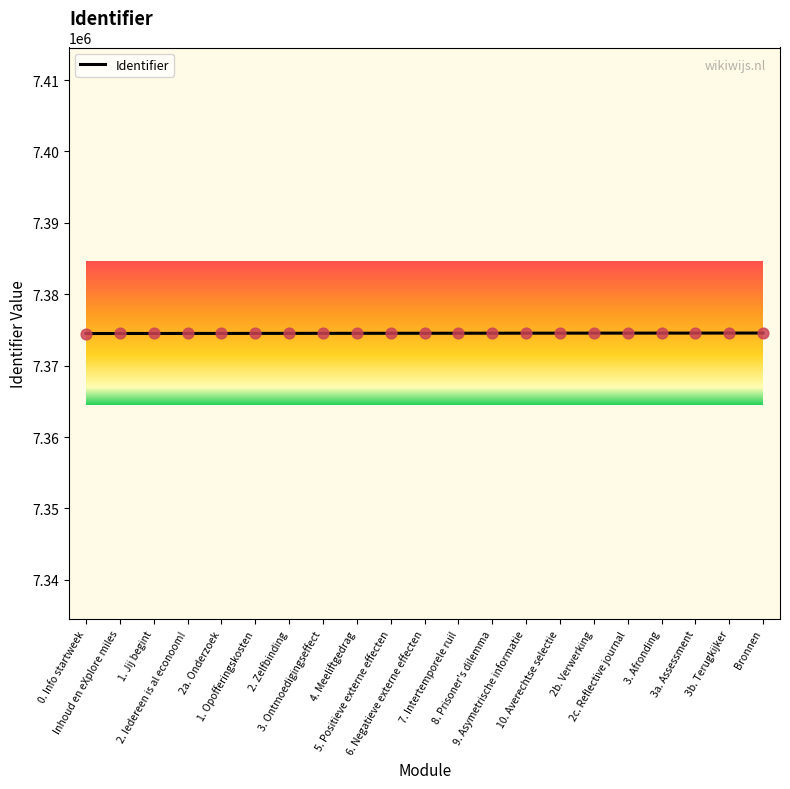

What is the maximum value shown in the chart?

7374566